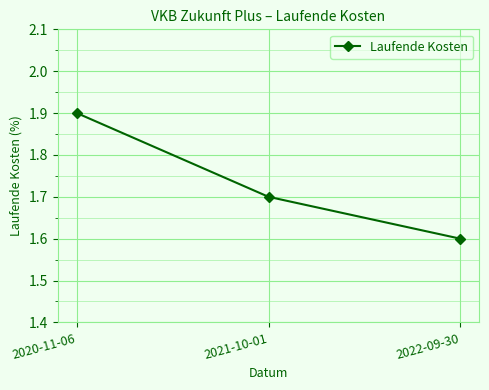

What is the sum of all values?

5.2